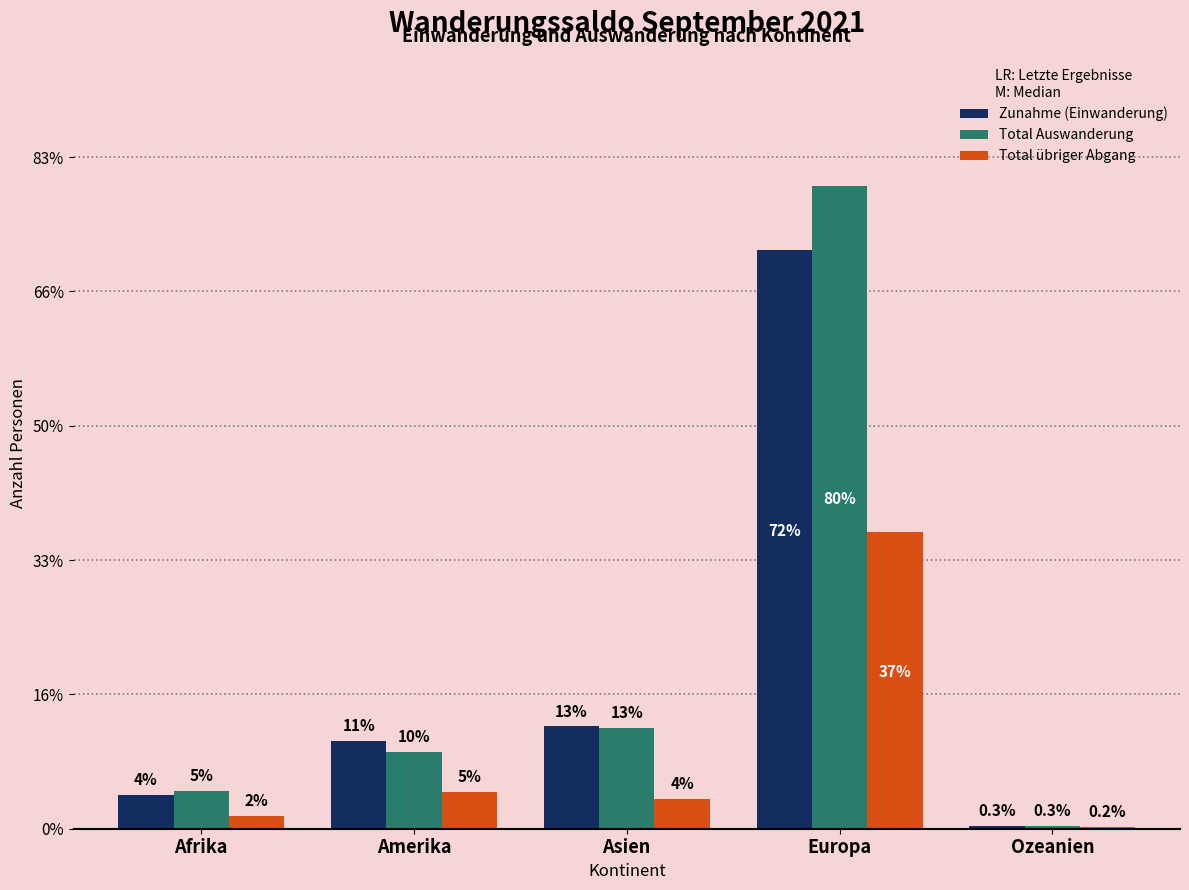

Does the chart contain stacked bars?

No